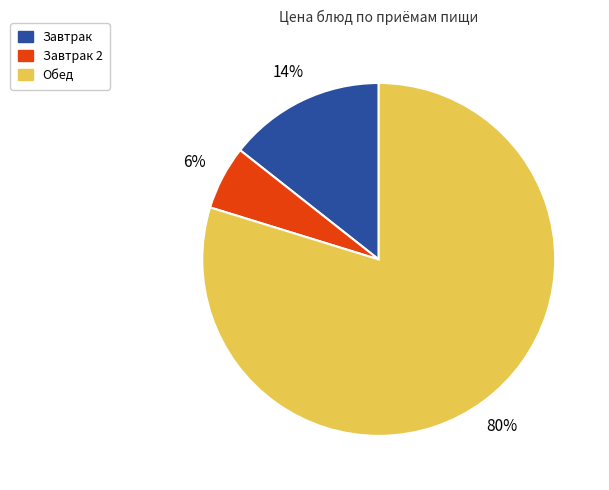

Is there any slice that represents more than half of the pie?

Yes